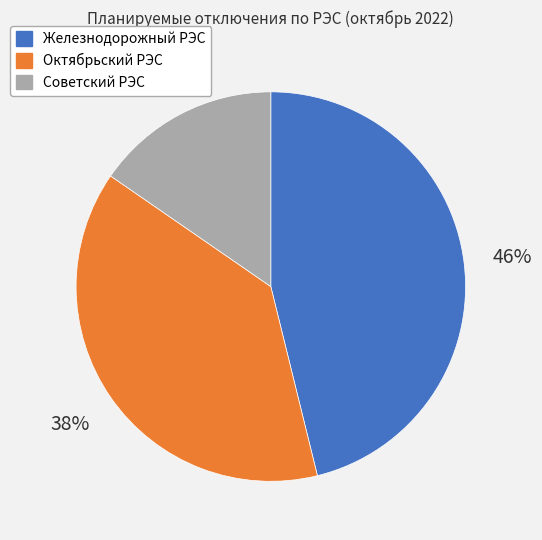

To the nearest percent, what is the difference between the largest and smallest slice percentages?

31%